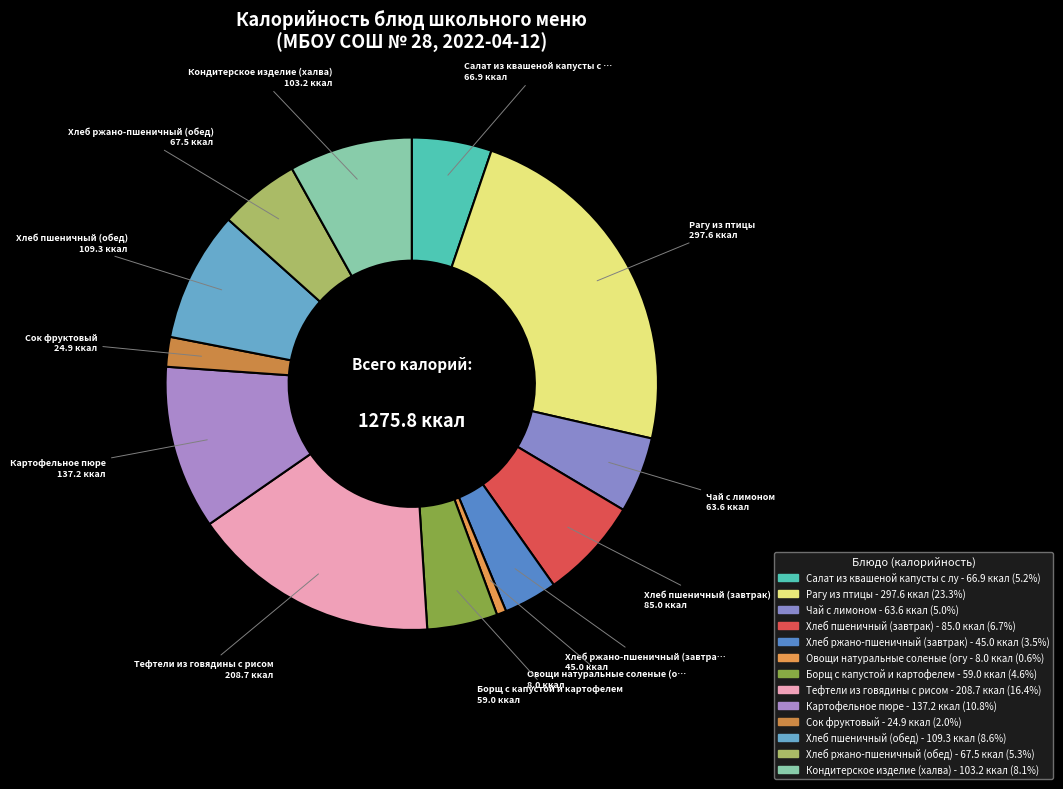

Count the number of slices in the pie.

13